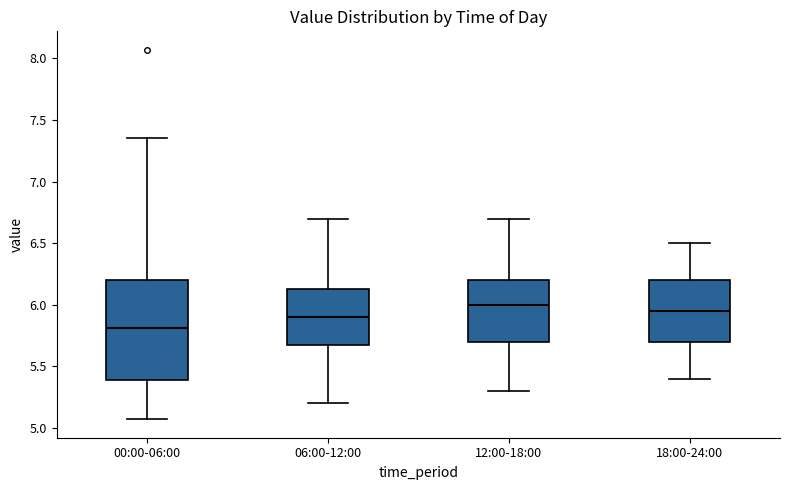

Reading left to right, read every box against the y-axis: the position of its median line, the range the box covers, and the ends of its whiskers. The values are not printed on the chart, so give them approximately, as read against the axis.

00:00-06:00: median 5.80, box 5.40 to 6.20, whiskers 5.05 to 7.35
06:00-12:00: median 5.90, box 5.70 to 6.15, whiskers 5.20 to 6.70
12:00-18:00: median 6.00, box 5.70 to 6.20, whiskers 5.30 to 6.70
18:00-24:00: median 5.95, box 5.70 to 6.20, whiskers 5.40 to 6.50